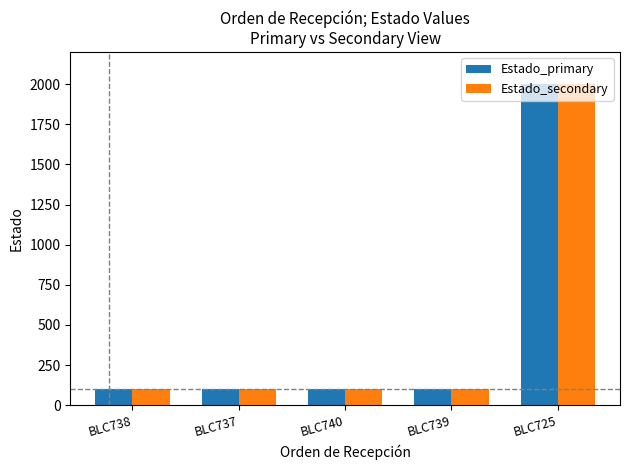

How many distinct data groups are displayed?

2